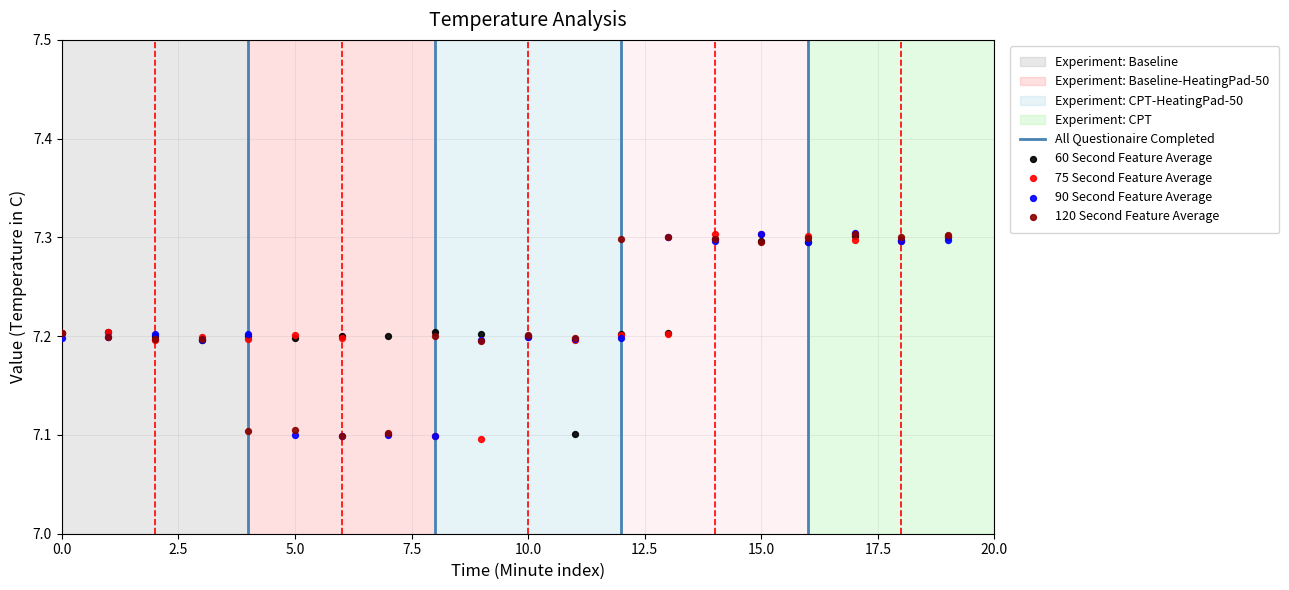

Which series reaches the maximum Y coordinate?

90 Second Feature Average